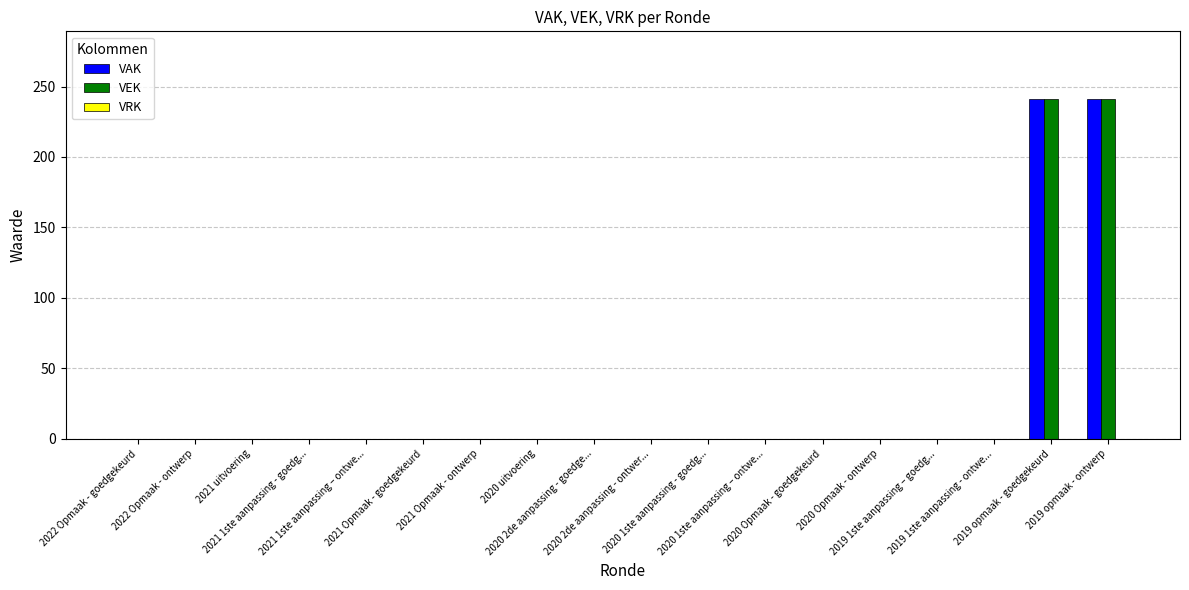

What is the maximum value for VAK?

241